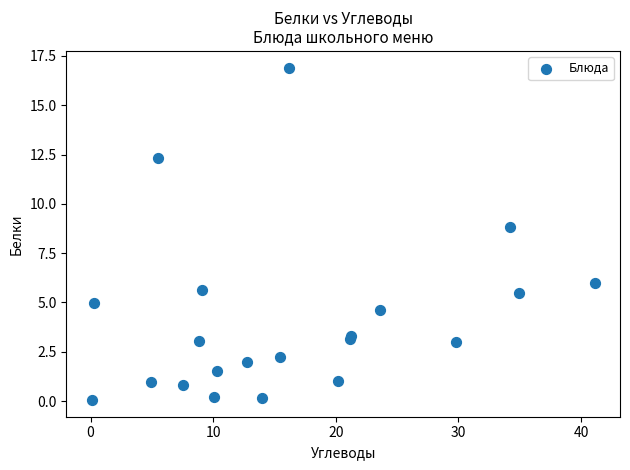

What Y value in the scatter plot is closest to 8?

8.8